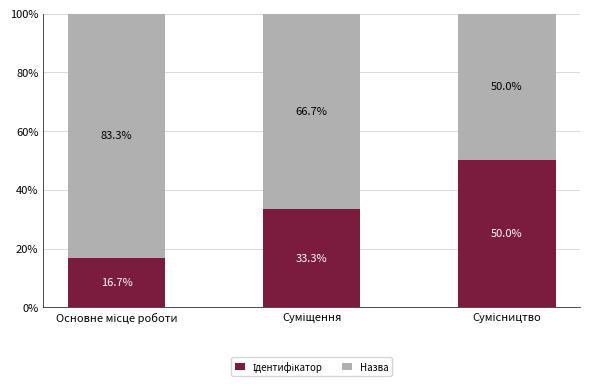

Rank the series at Основне місце роботи from highest to lowest value.

Назва, Ідентифікатор